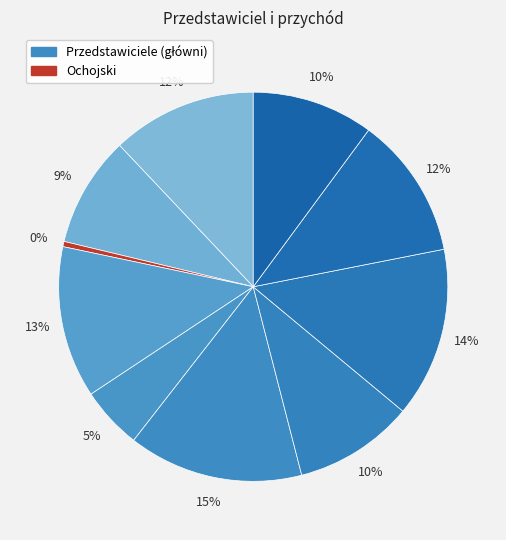

Which slice is the smallest?

Ochojski